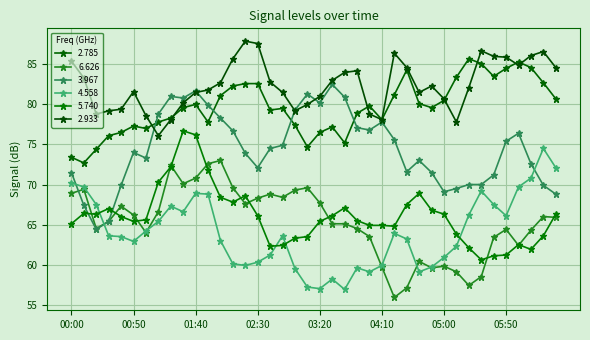

True or false: 4.558 and 3.967 intersect in this chart.

True